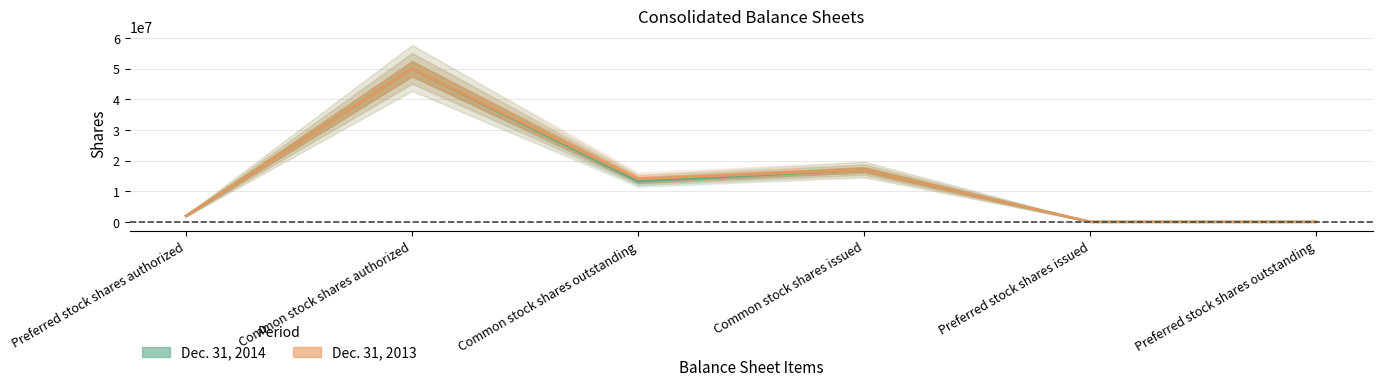

How many data points in Dec. 31, 2013 are above 13977005?

2